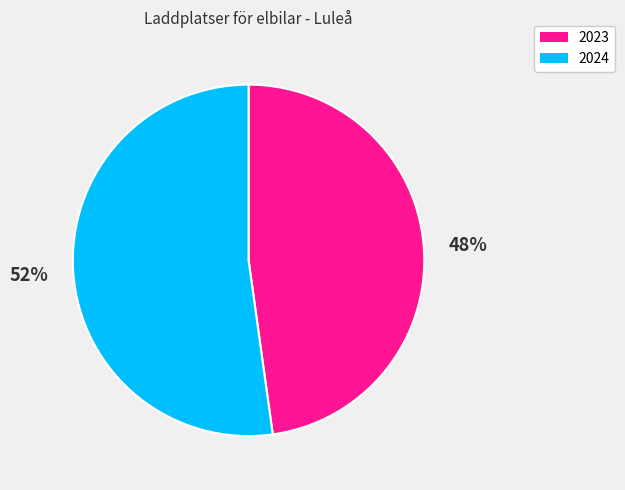

How many segments does this pie chart have?

2